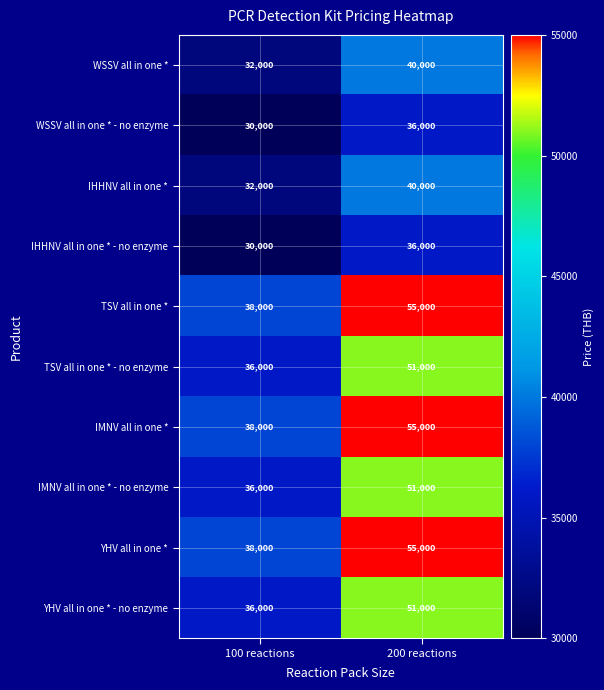

Reading left to right, what are all the values shown in this chart?

WSSV all in one *: 32000	40000
WSSV all in one * - no enzyme: 30000	36000
IHHNV all in one *: 32000	40000
IHHNV all in one * - no enzyme: 30000	36000
TSV all in one *: 38000	55000
TSV all in one * - no enzyme: 36000	51000
IMNV all in one *: 38000	55000
IMNV all in one * - no enzyme: 36000	51000
YHV all in one *: 38000	55000
YHV all in one * - no enzyme: 36000	51000